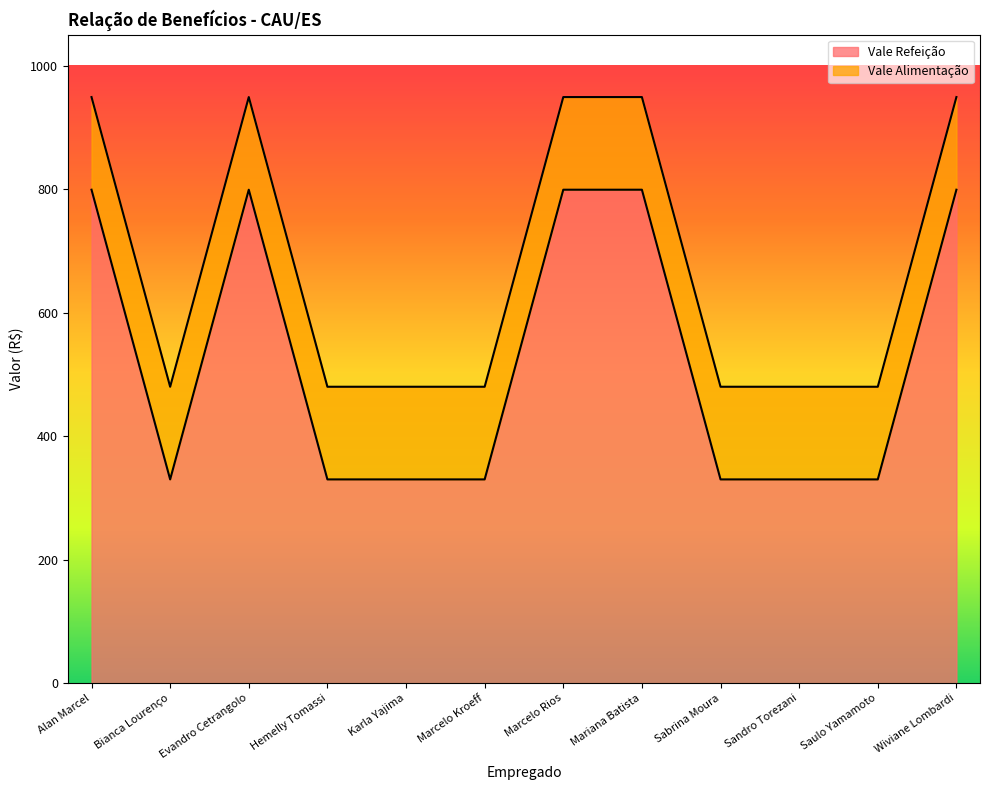

Reading left to right, list all the values displayed in this chart.

Alan Marcel=799	Bianca Lourenço=330	Evandro Cetrangolo=799	Hemelly Tomassi=330	Karla Yajima=330	Marcelo Kroeff=330	Marcelo Rios=799	Mariana Batista=799	Sabrina Moura=330	Sandro Torezani=330	Saulo Yamamoto=330	Wiviane Lombardi=799